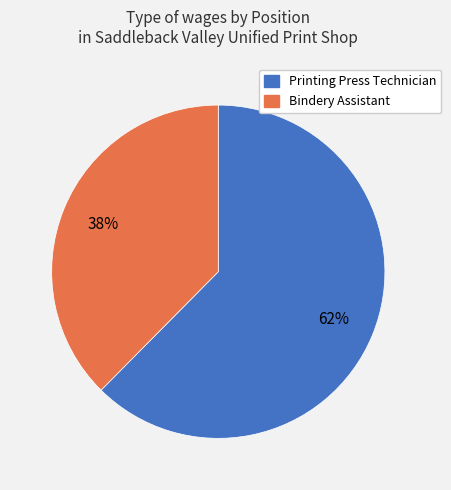

Approximately how many times larger is the value at Bindery Assistant compared to Printing Press Technician?

0.6